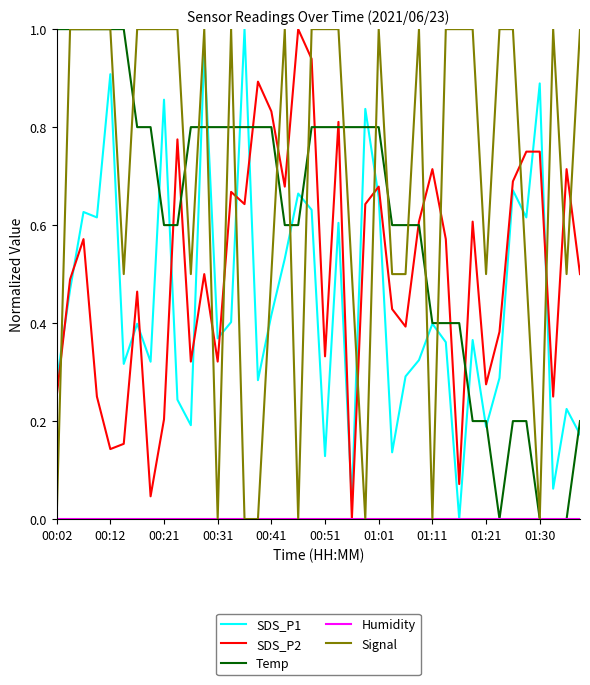

Which series has the largest total across all categories?

Signal